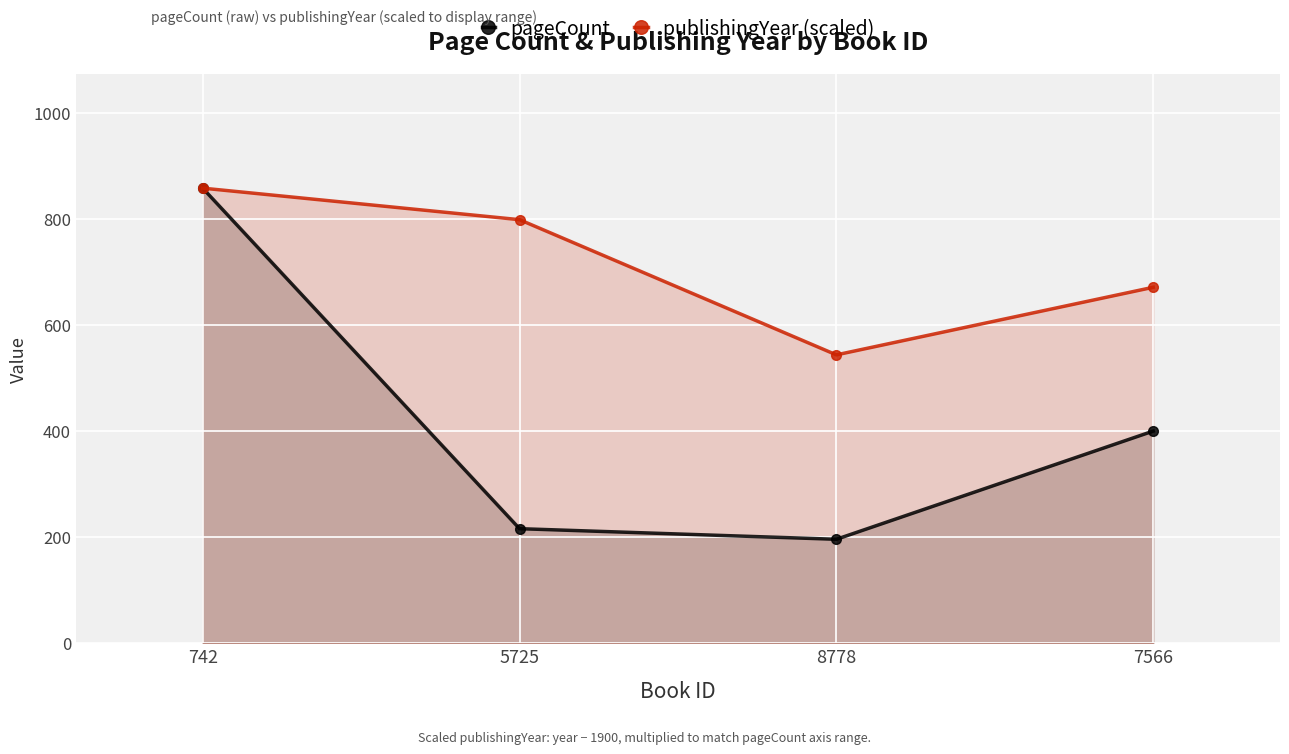

True or false: publishingYear (scaled) has more than 2 points higher than both neighbors.

False